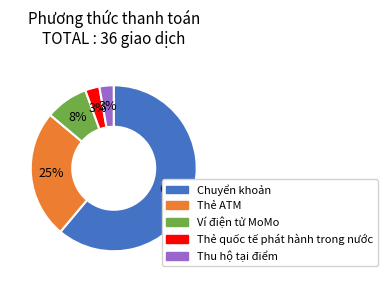

Does Thẻ ATM represent more than half of the total?

No